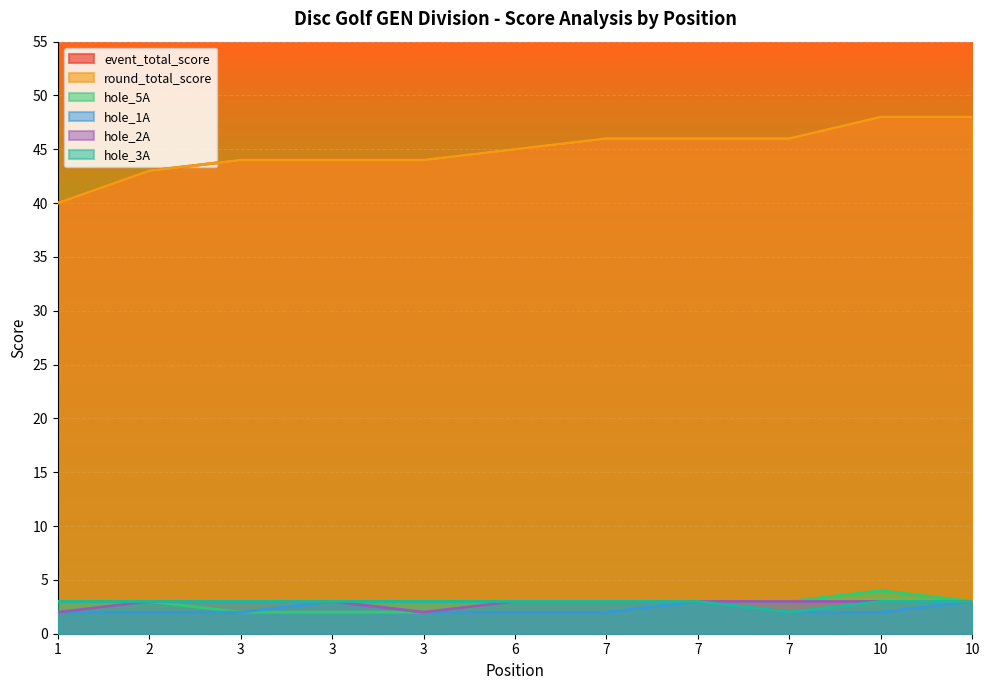

What is the smallest value displayed?

2